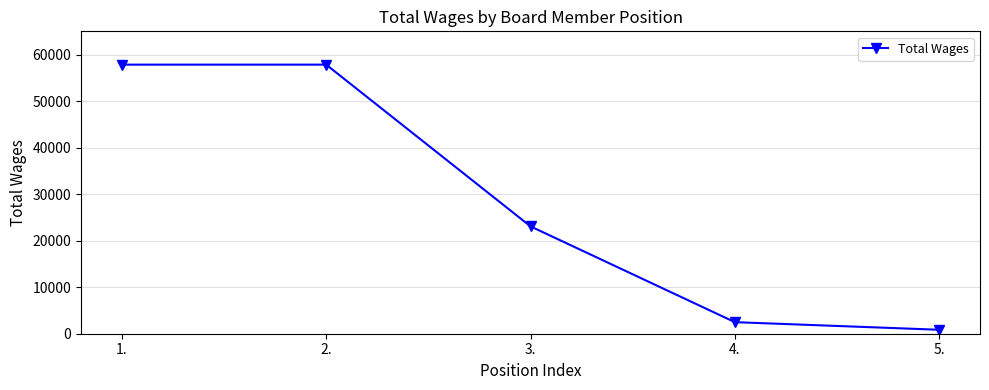

The value at 1. is 90737. True or false?

False